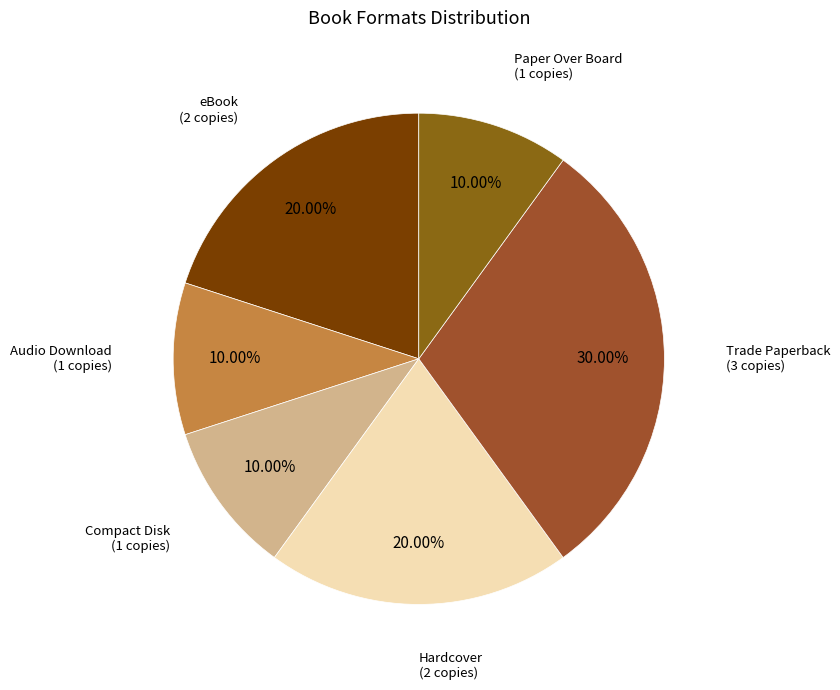

How many segments does this pie chart have?

6